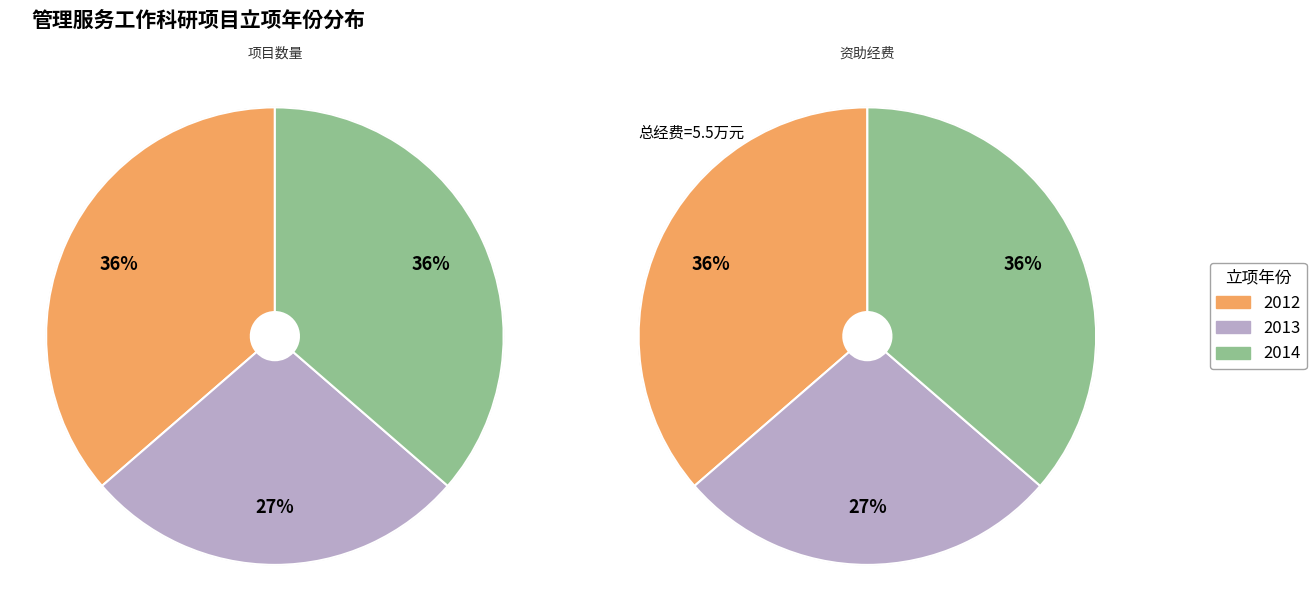

What is the ratio of the value at 2012 to the value at 2013?

1.3